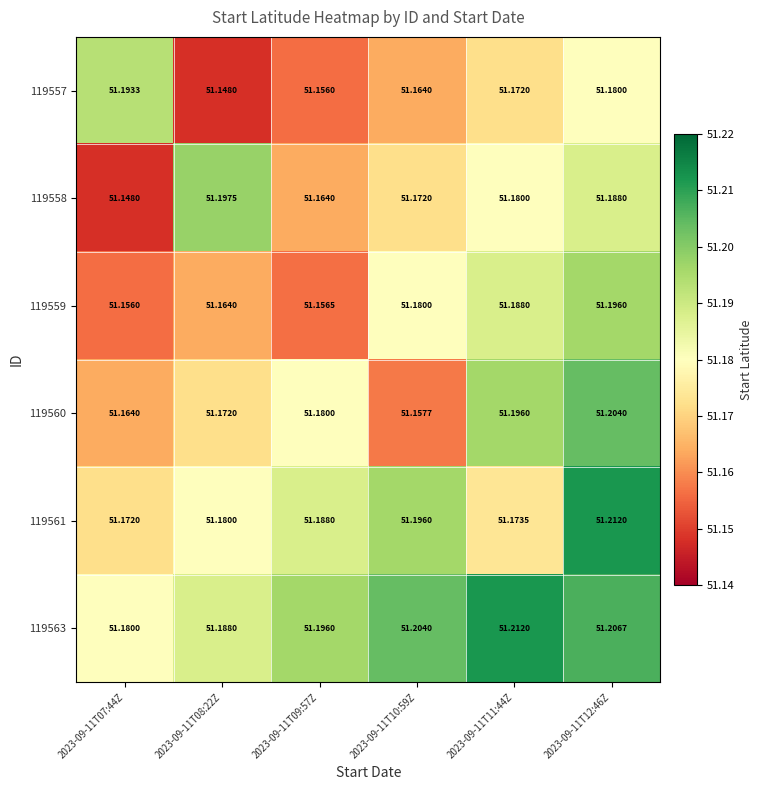

Is the value of 119559 at 2023-09-11T08:22Z greater than the value of 119558 at 2023-09-11T10:59Z?

No